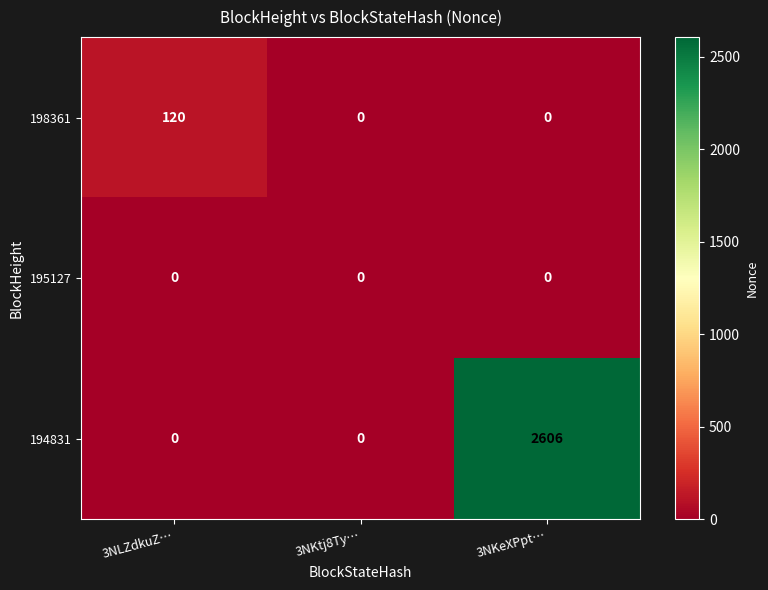

Is it true that 194831 equals 2606 at 3NKeXPpt…?

True